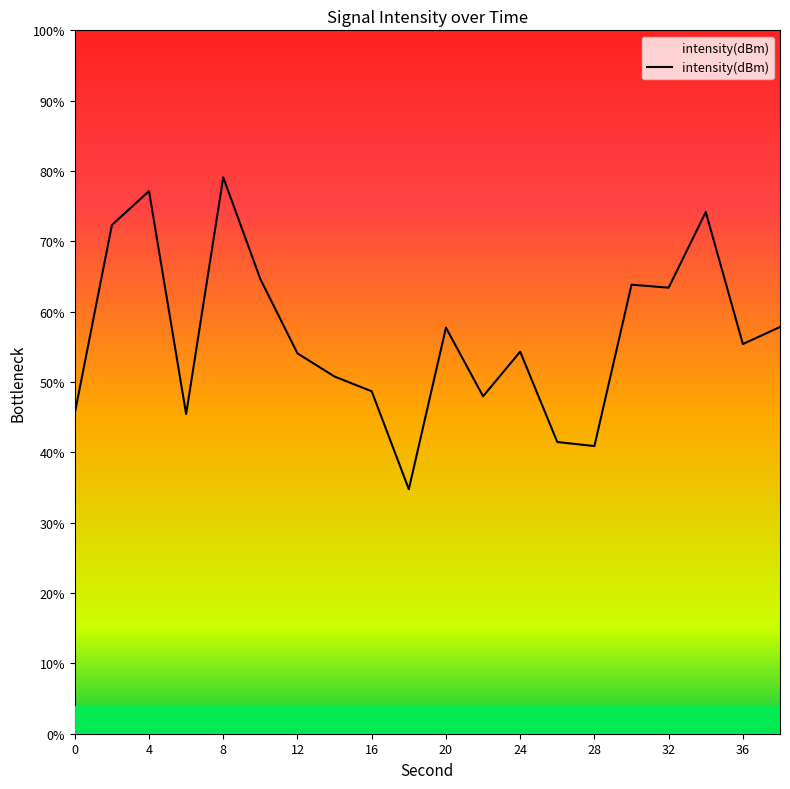

How many interior local peaks (higher than both neighbors) does the data have?

6